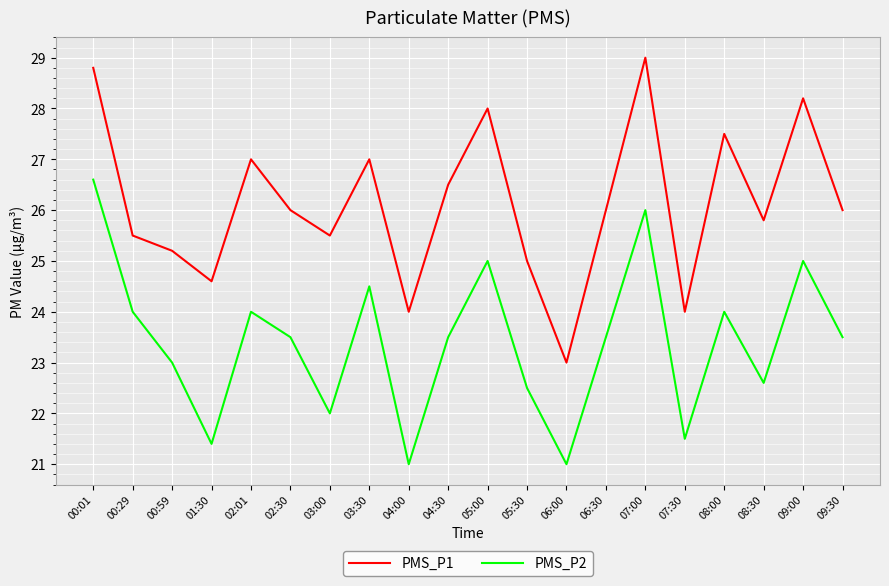

What is the minimum value for PMS_P2?

21.0